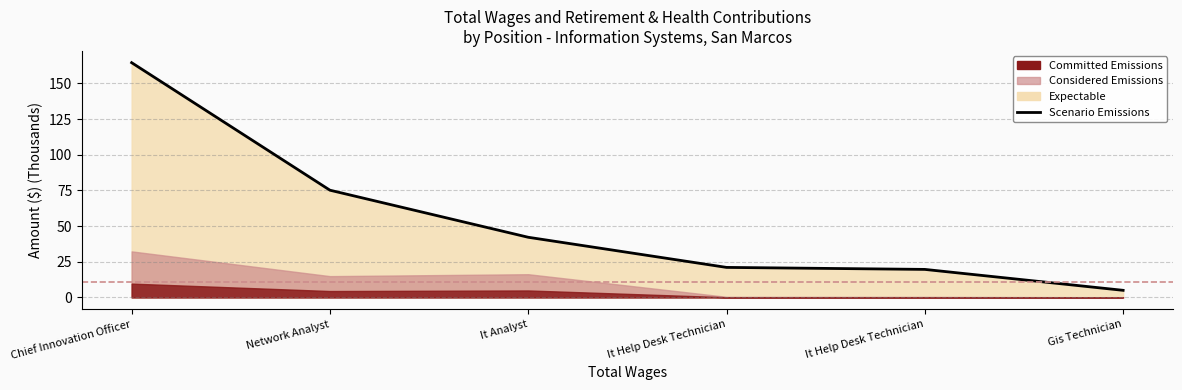

Reading right to left, transcribe all the data shown in this chart.

5.0	19.6	21.0	42.2	75.2	164.6